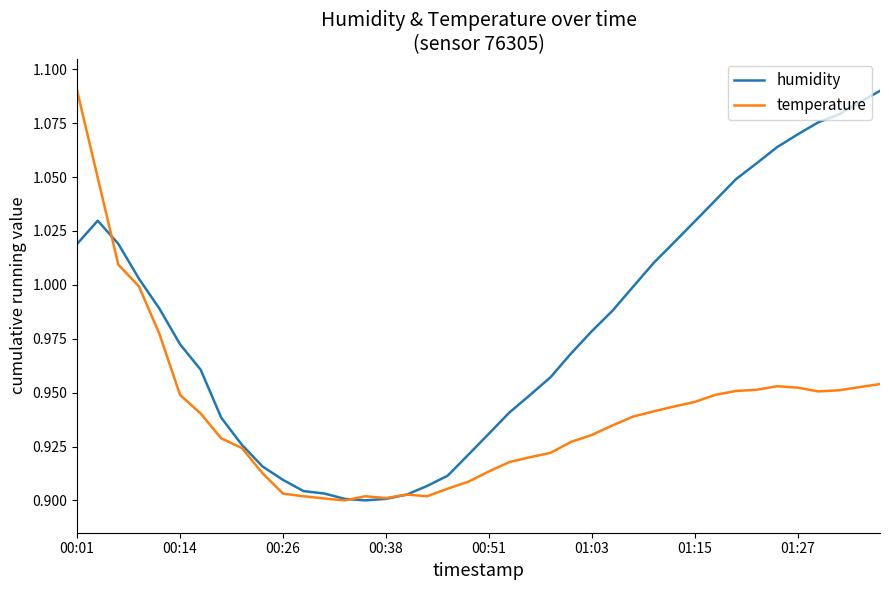

What is the sum of all humidity values?

39.2